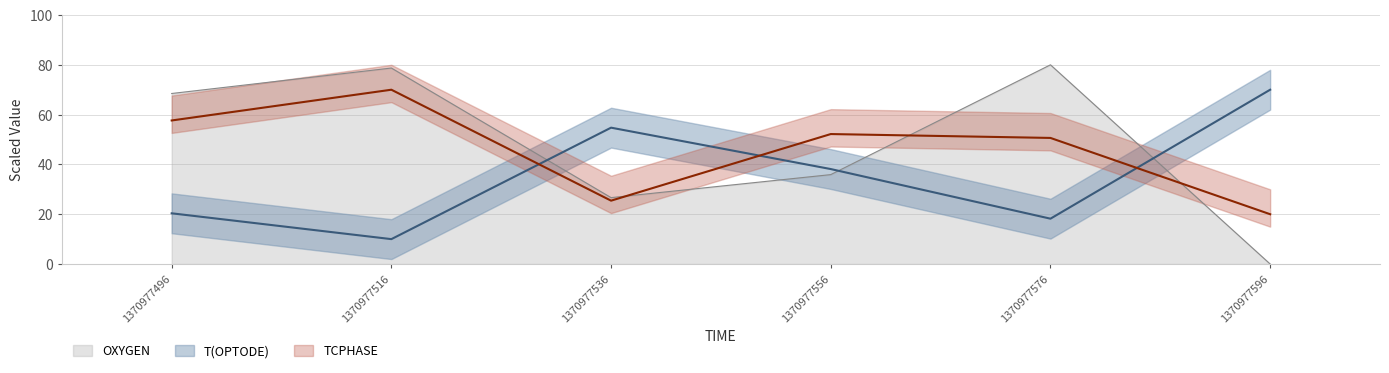

What is the spread (max minus min) of values at 1370977576?

61.8